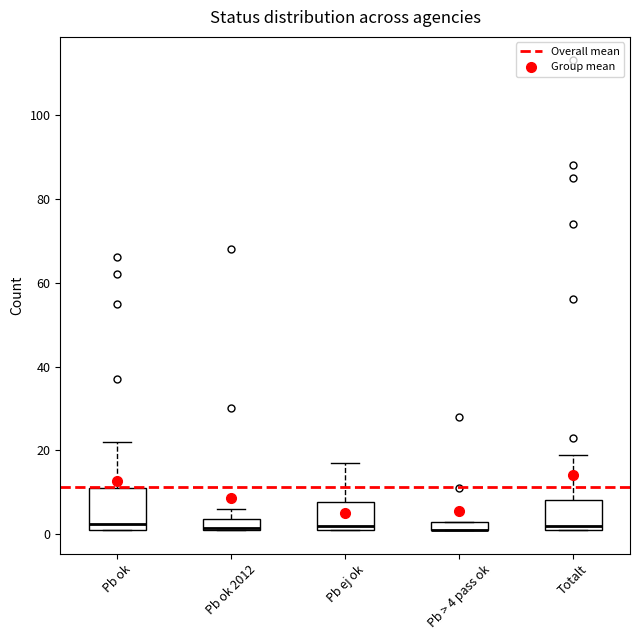

Which box is the tallest, from its lower edge to its upper edge?

Pb ok